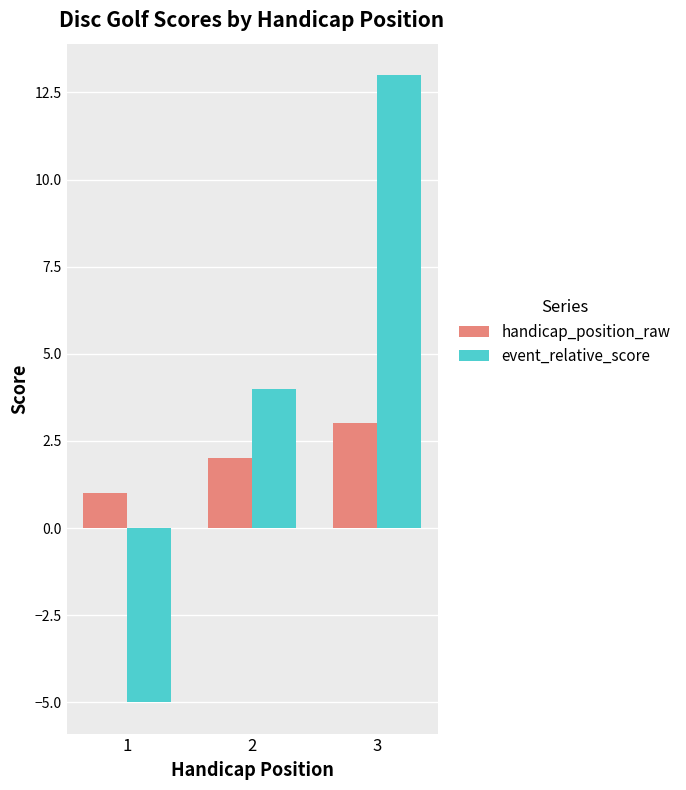

What value does the event_relative_score series have at 1?

-5